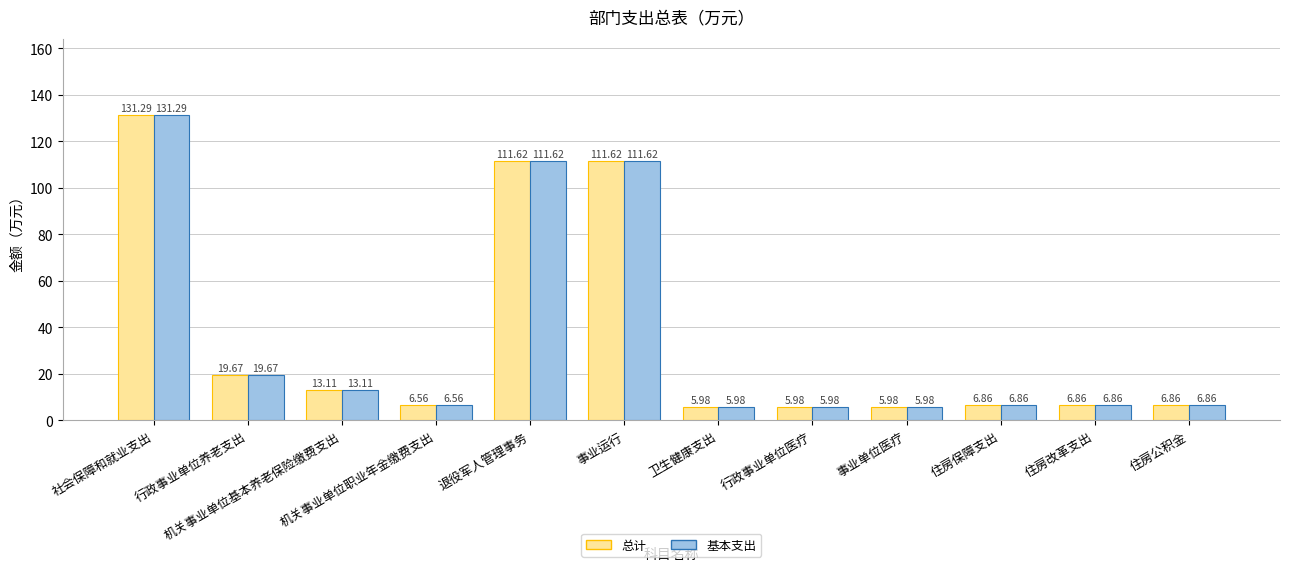

What position from the left is 事业单位医疗?

9